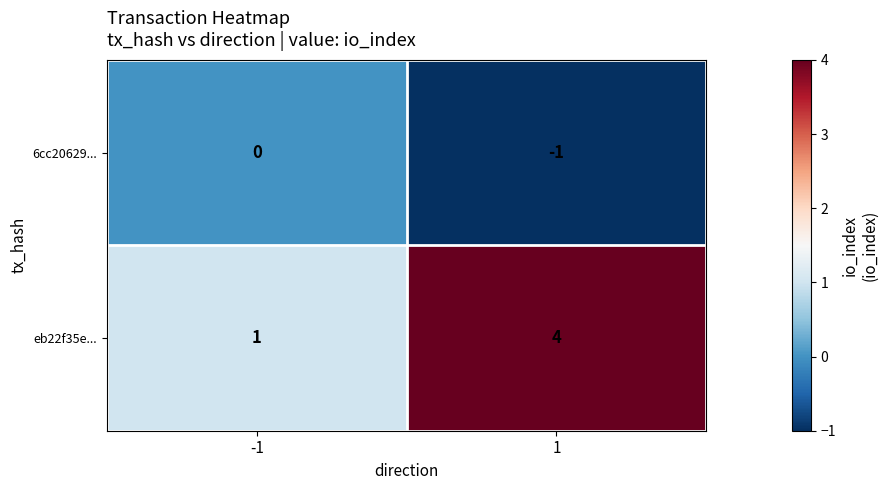

How many series are shown in this chart?

2